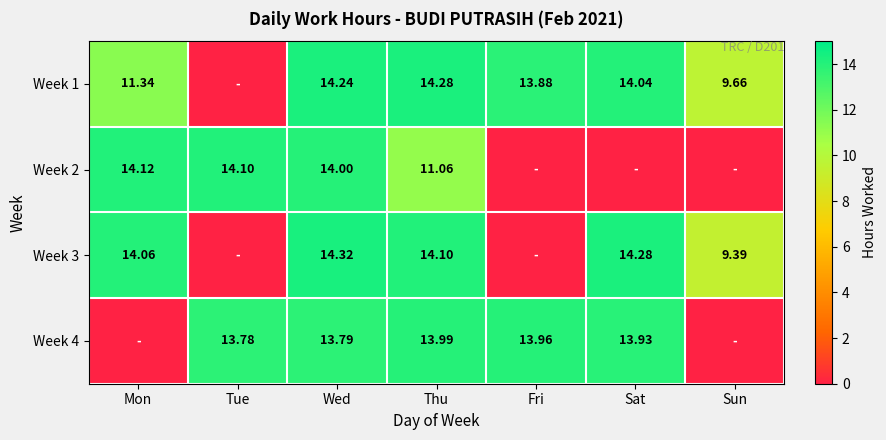

What is the difference between the highest and lowest values at Wed?

0.5